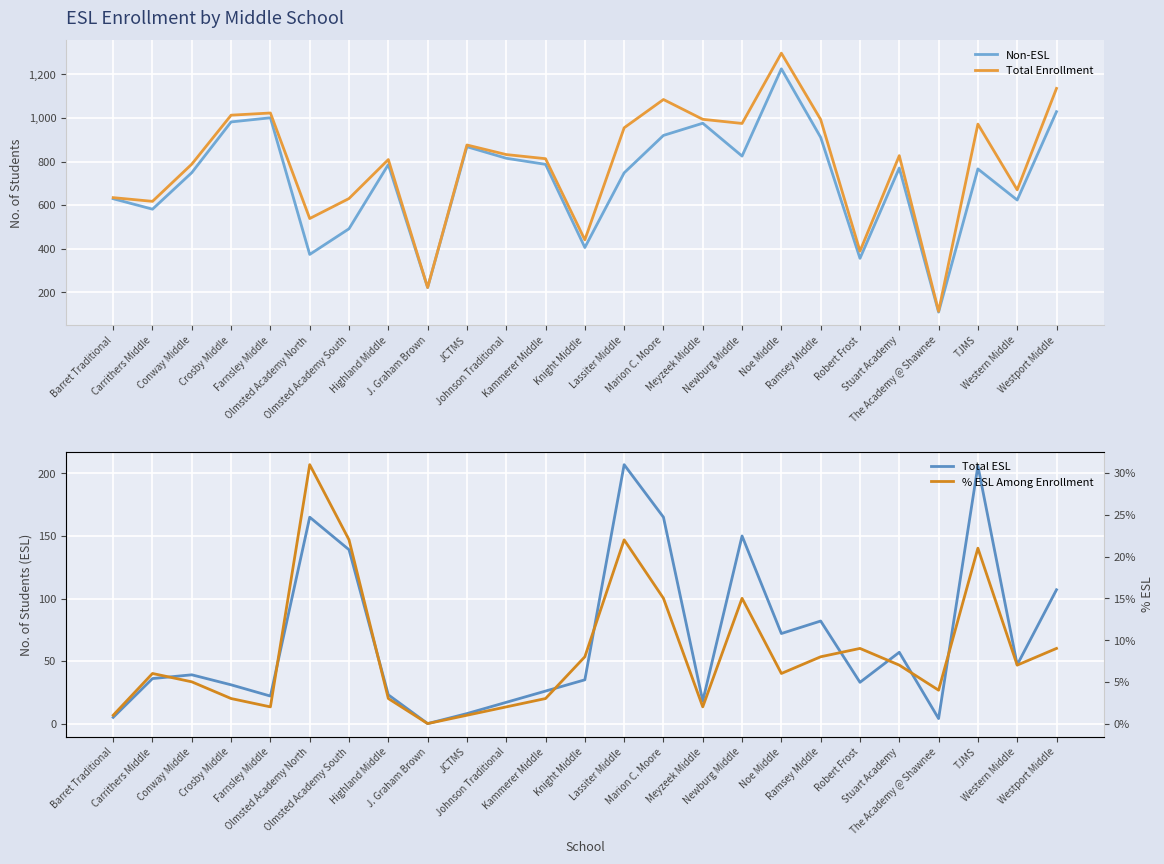

What is the label of the 1st point from the right?

Westport Middle